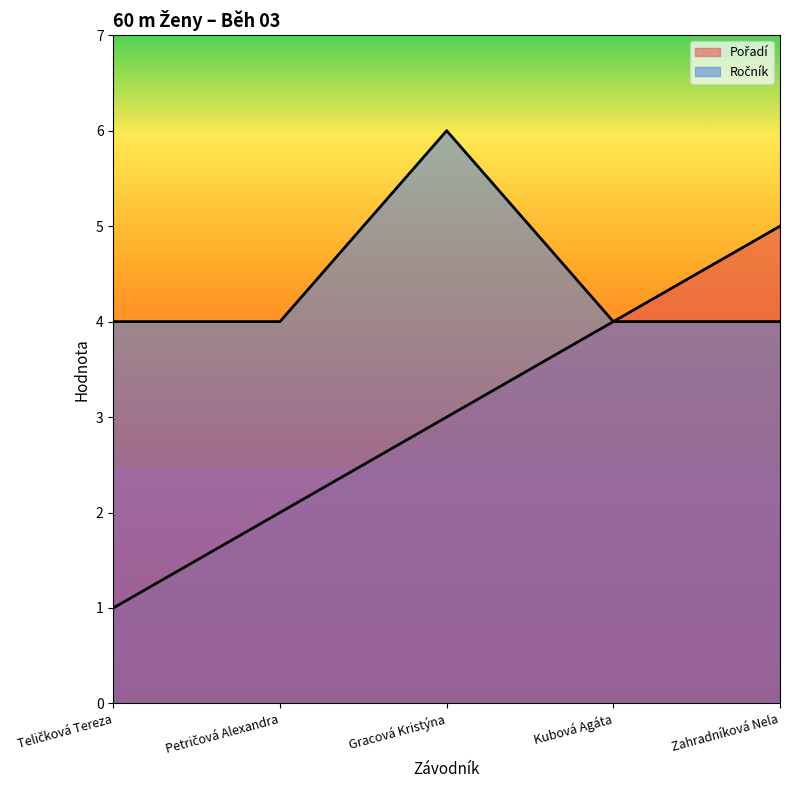

What is the sum of the Pořadí values at Petričová Alexandra and Gracová Kristýna?

5